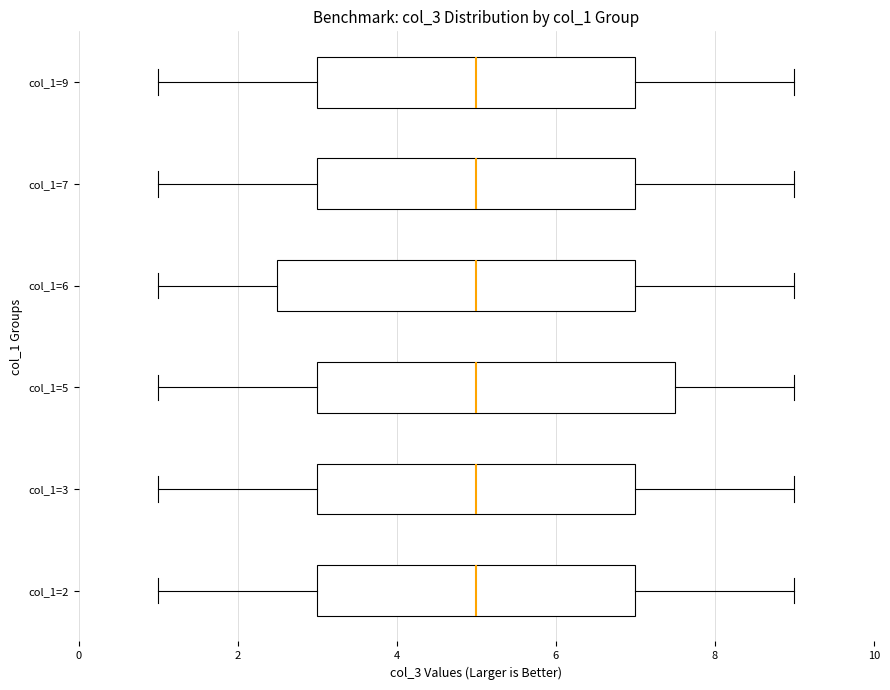

Reading bottom to top, read every box against the x-axis: the position of its median line, the range the box covers, and the ends of its whiskers. The values are not printed on the chart, so give them approximately, as read against the axis.

col_1=2: median 5.0, box 3.0 to 7.0, whiskers 1.0 to 9.0
col_1=3: median 5.0, box 3.0 to 7.0, whiskers 1.0 to 9.0
col_1=5: median 5.0, box 3.0 to 7.6, whiskers 1.0 to 9.0
col_1=6: median 5.0, box 2.6 to 7.0, whiskers 1.0 to 9.0
col_1=7: median 5.0, box 3.0 to 7.0, whiskers 1.0 to 9.0
col_1=9: median 5.0, box 3.0 to 7.0, whiskers 1.0 to 9.0